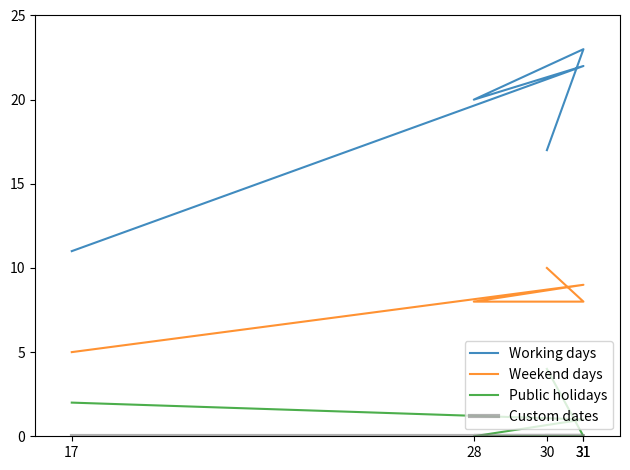

At how many categories does at least one series exceed 14?

4